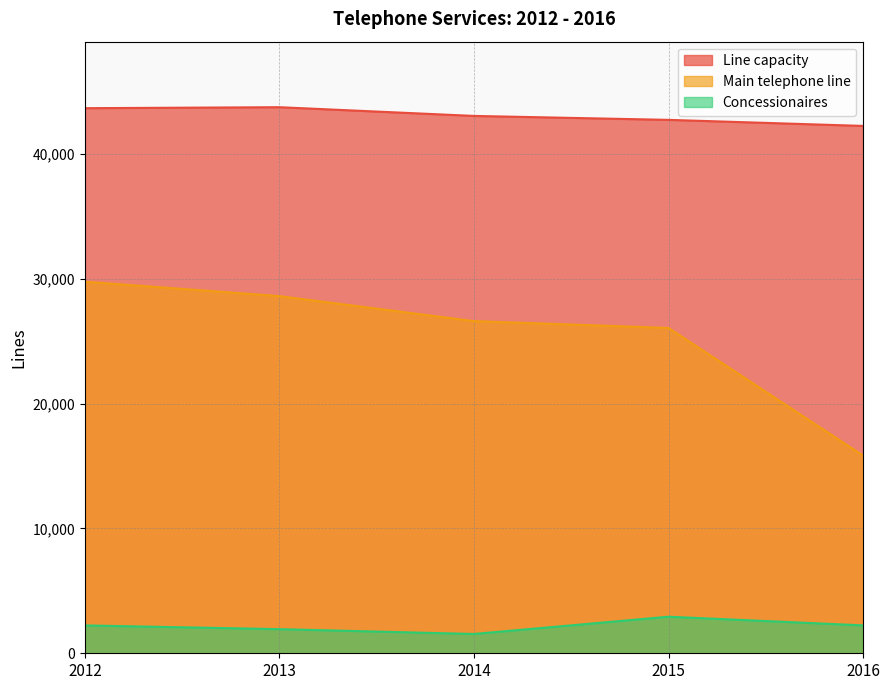

Is the value of Main telephone line at 2012 greater than the value of Concessionaires at 2015?

Yes